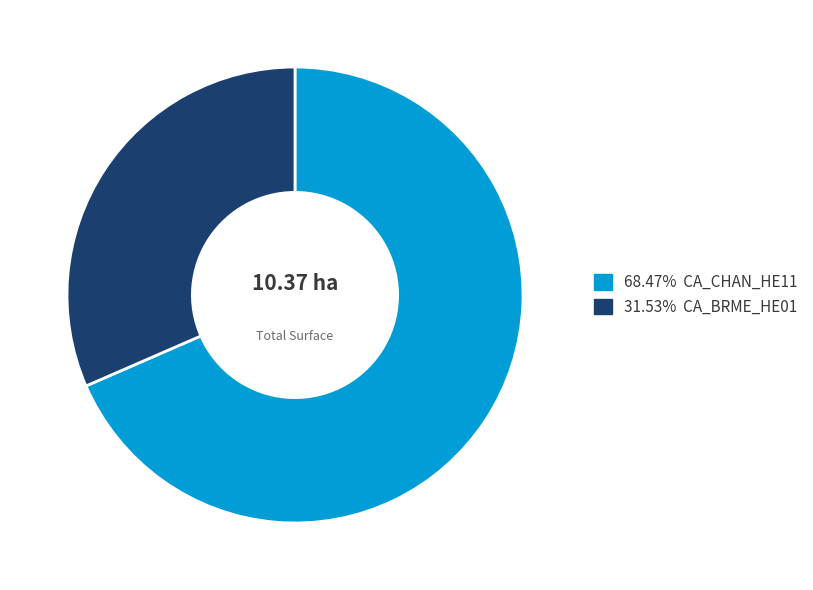

Does any single category account for the majority?

Yes